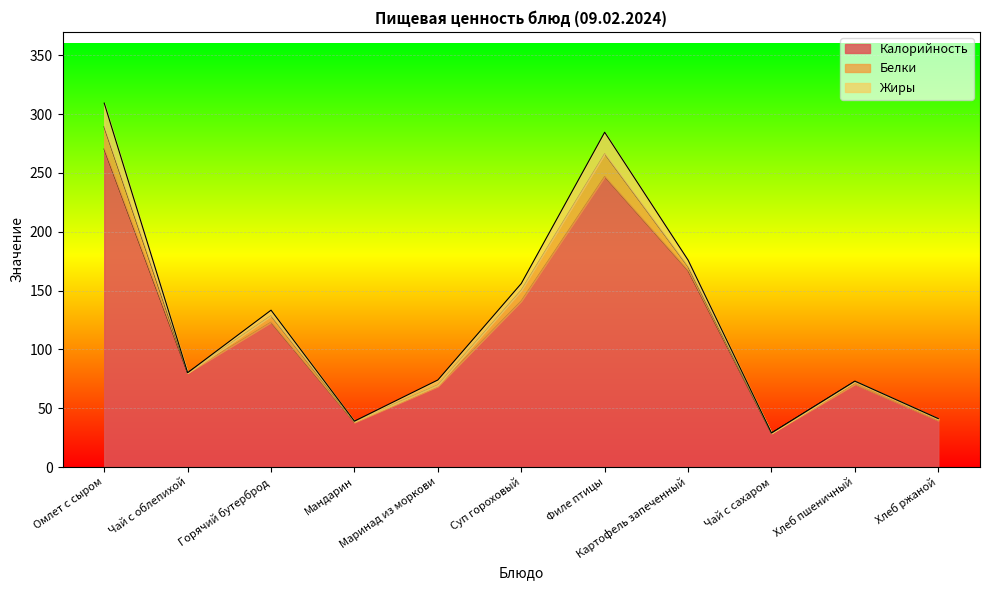

Which has a higher value, Маринад из моркови or Хлеб пшеничный?

Хлеб пшеничный